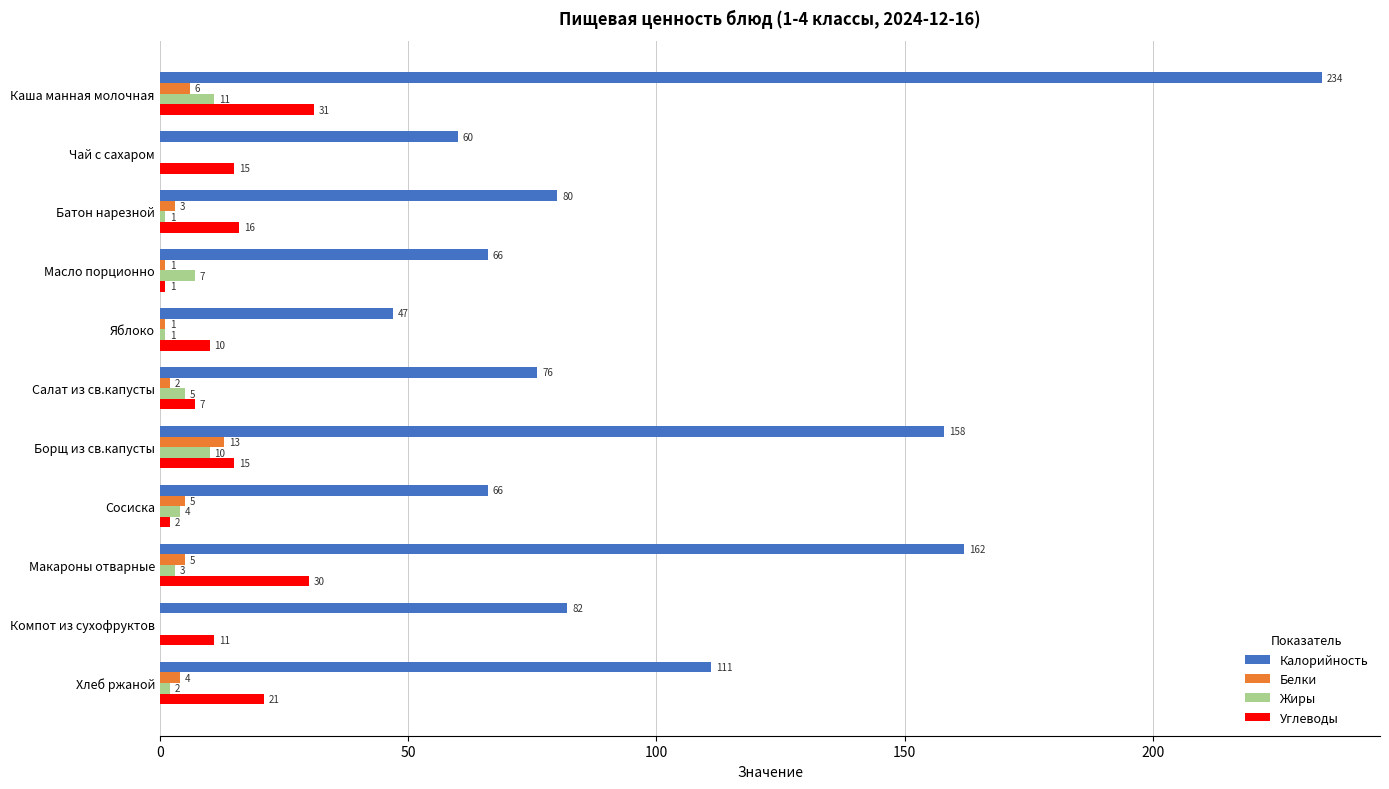

Which series has the largest total across all categories?

Калорийность